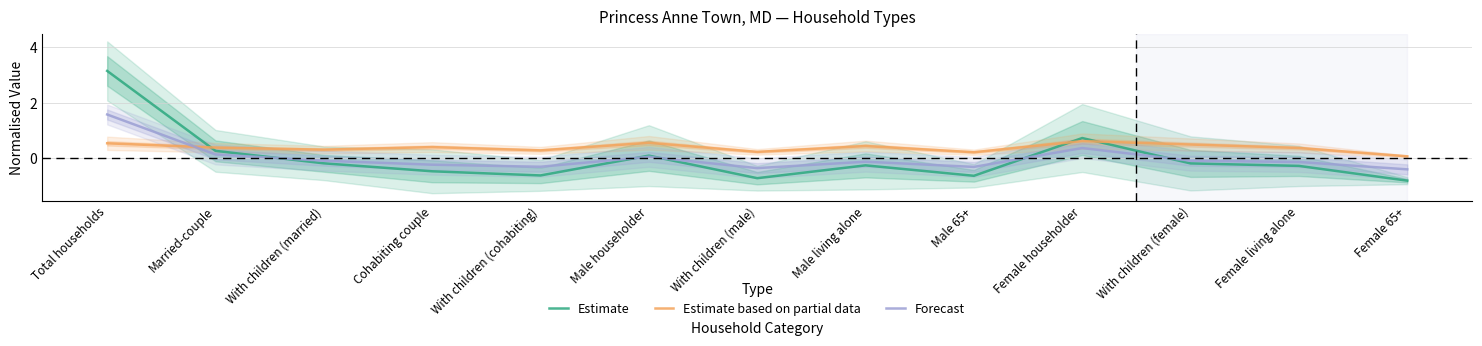

At which category is the sum across all series the highest?

Total households